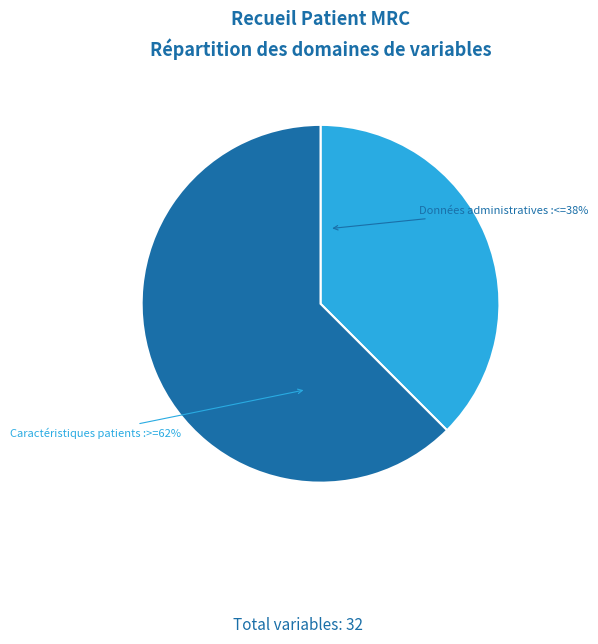

Count the number of slices in the pie.

2